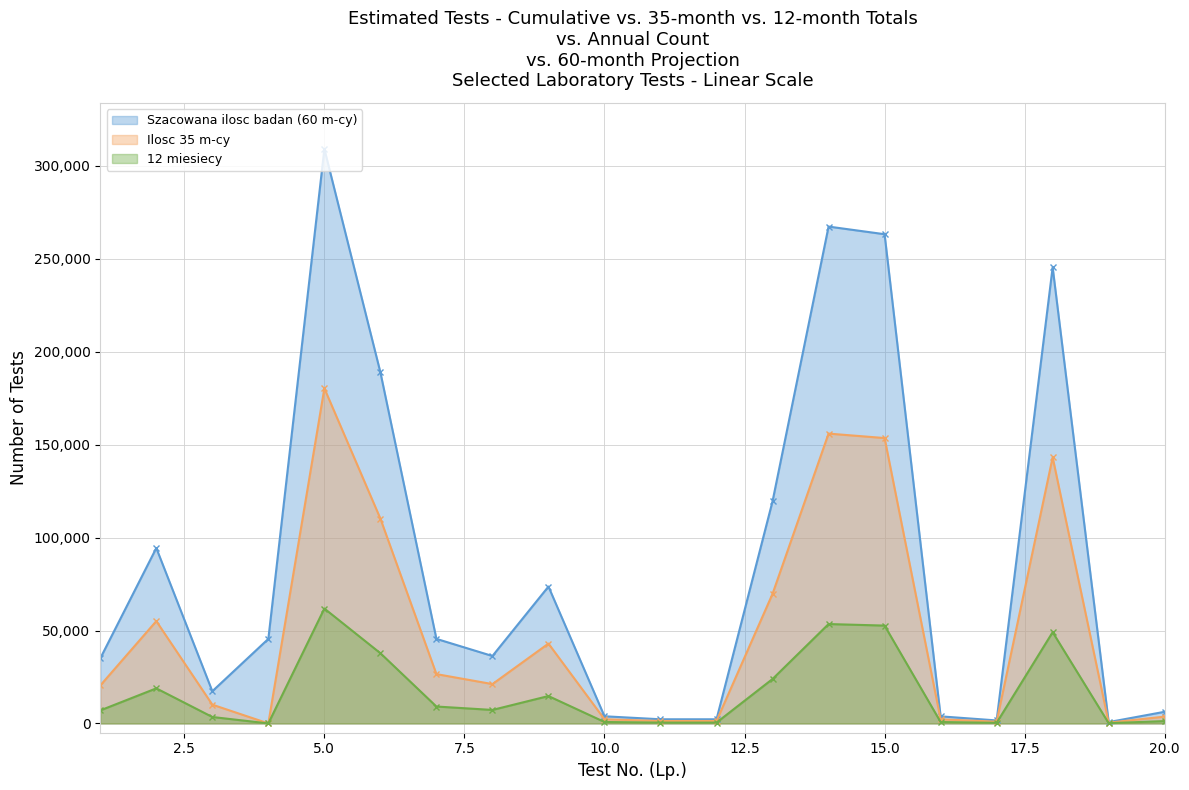

Which category has the highest value in the Ilosc 35 m-cy series?

5.0